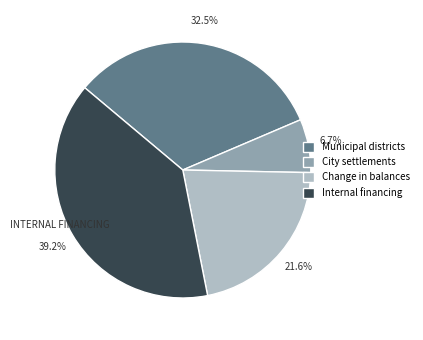

Is Change in balances the majority of the pie?

No